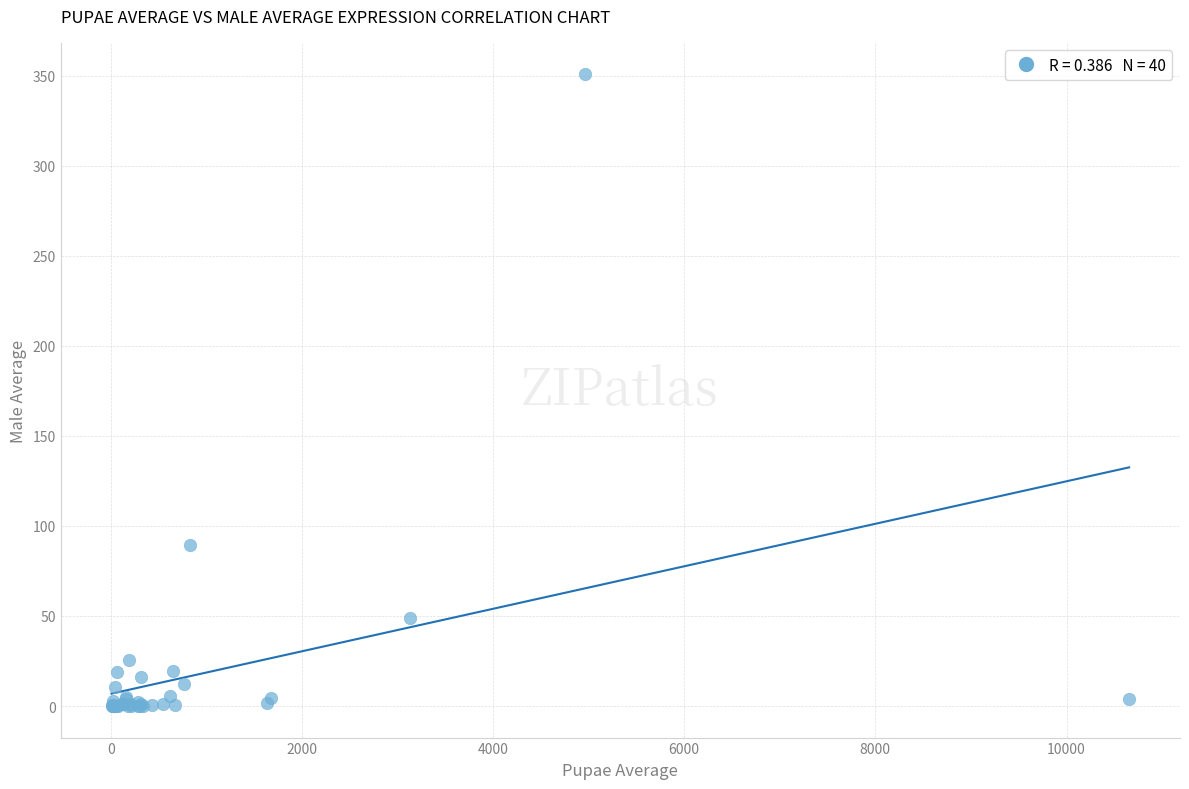

What Y value in the scatter plot is closest to 175?

89.4